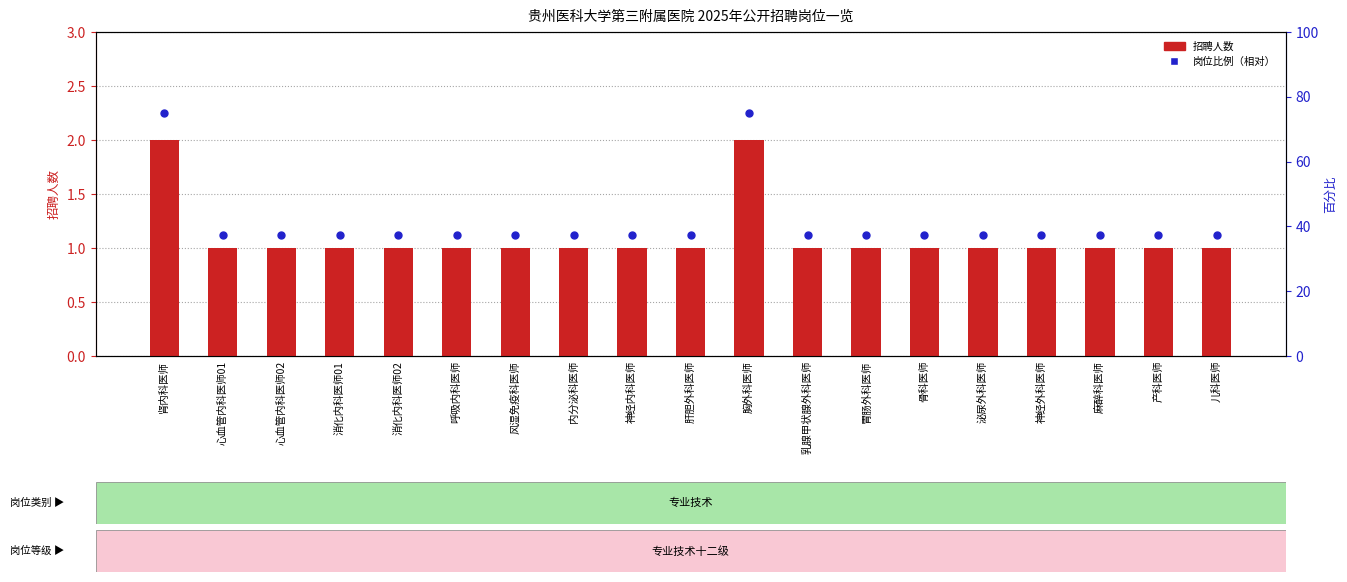

At how many categories does at least one series exceed 44?

2